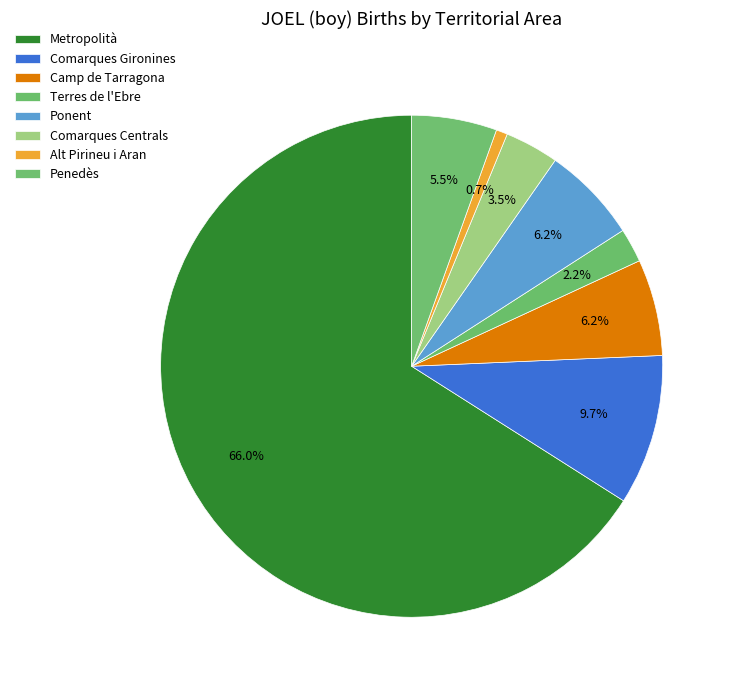

What is the total percentage of Metropolità and Camp de Tarragona?

72.2%